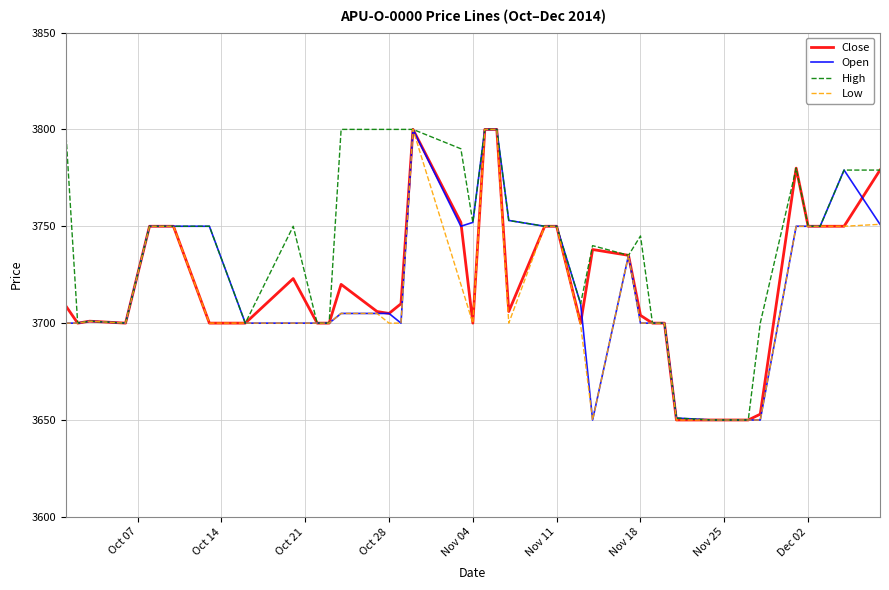

Which series has the largest total across all categories?

High